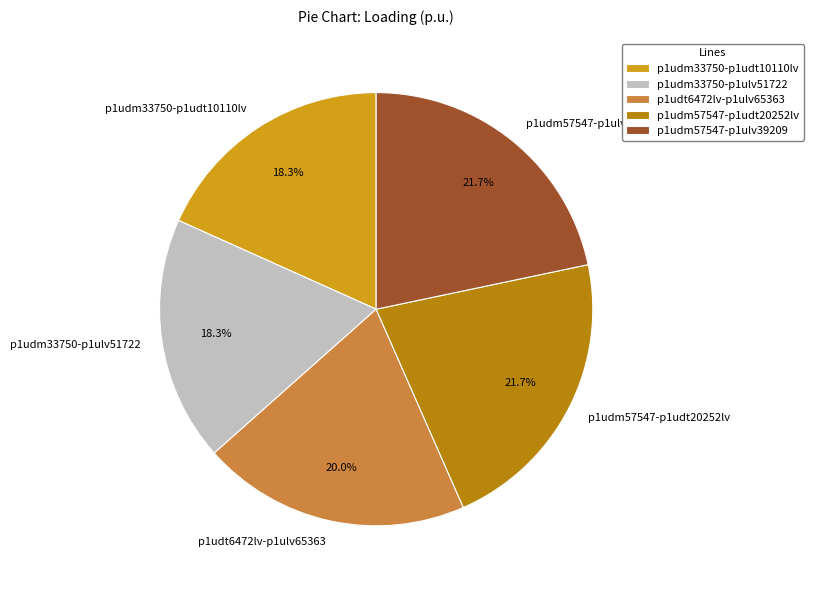

To the nearest percent, what is the difference between the largest and smallest slice percentages?

3%